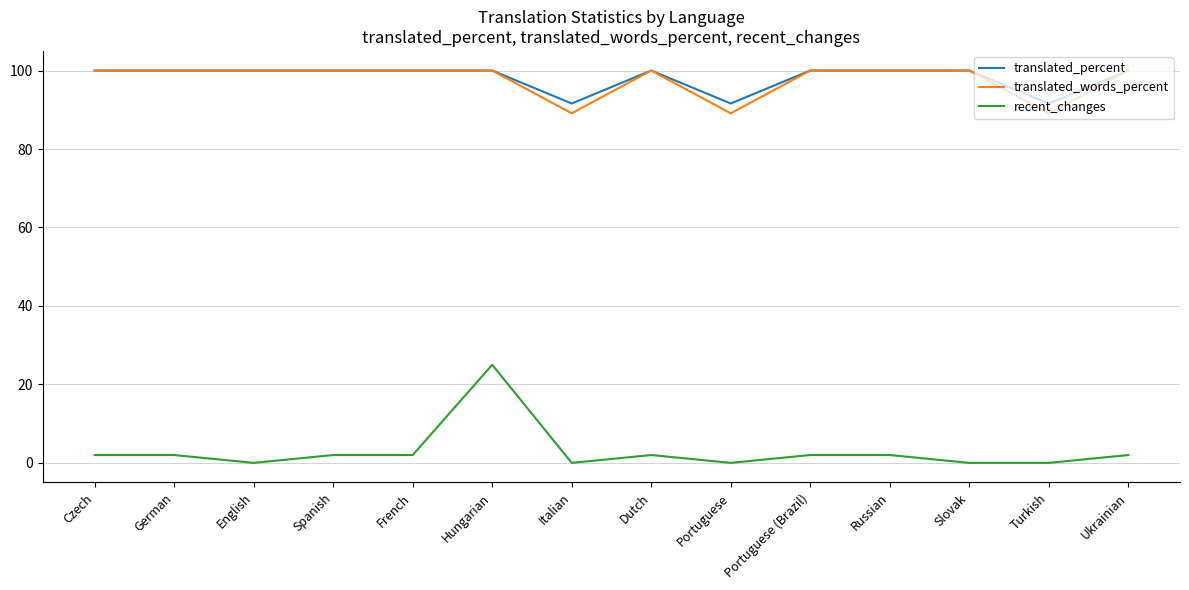

Reading left to right, what are all the values shown in this chart?

translated_percent: 100.0	100.0	100.0	100.0	100.0	100.0	91.6	100.0	91.6	100.0	100.0	100.0	91.6	100.0
translated_words_percent: 100.0	100.0	100.0	100.0	100.0	100.0	89.1	100.0	89.1	100.0	100.0	100.0	89.1	100.0
recent_changes: 2.0	2.0	0.0	2.0	2.0	25.0	0.0	2.0	0.0	2.0	2.0	0.0	0.0	2.0